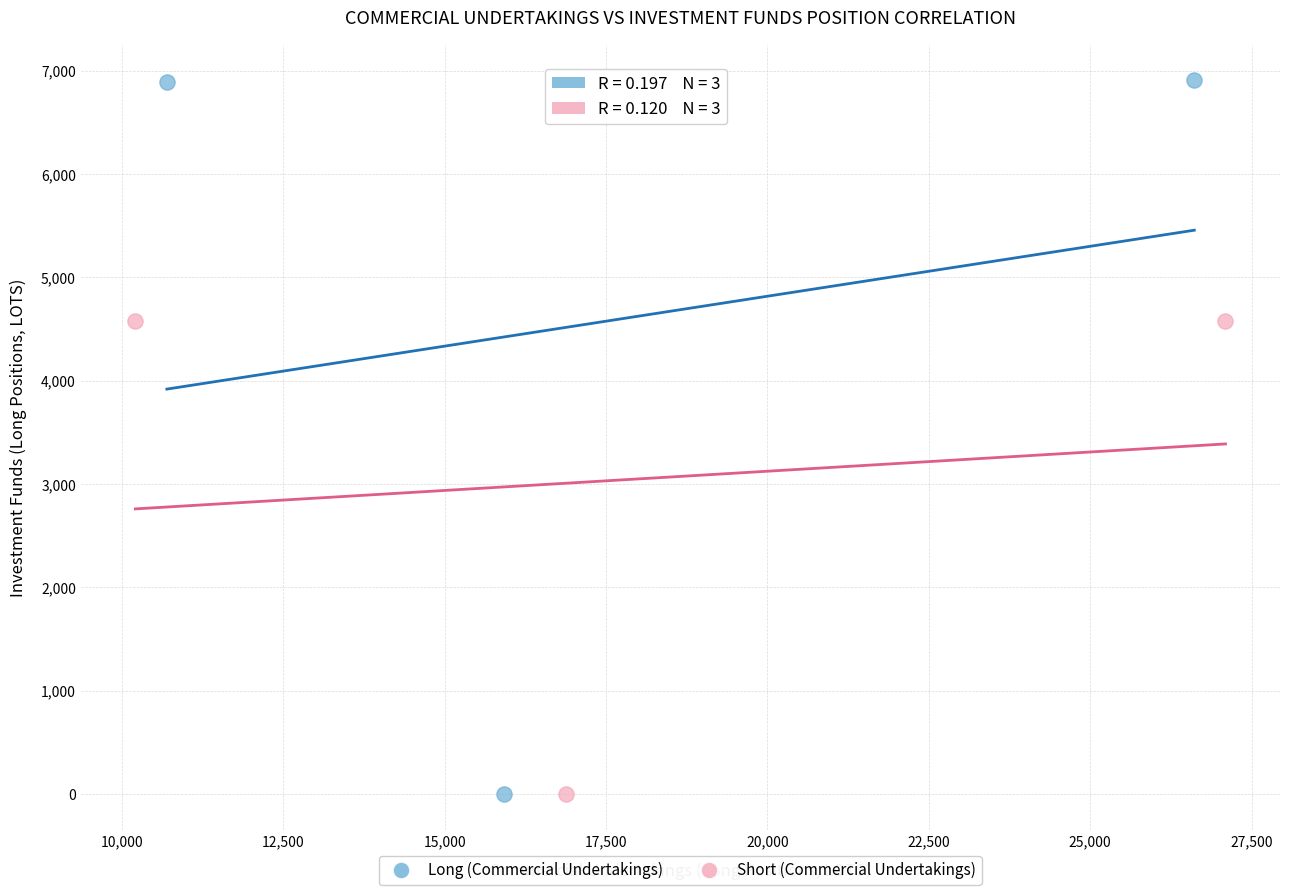

Which series contains the highest Y value?

Long (Commercial Undertakings)